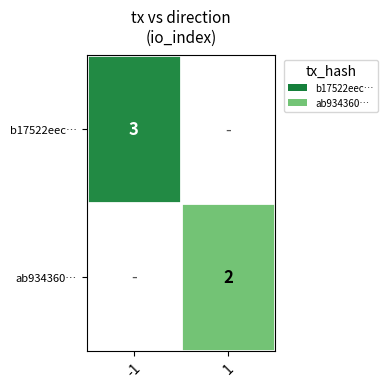

Is it true that ab934360… equals 1.3 at 1?

False